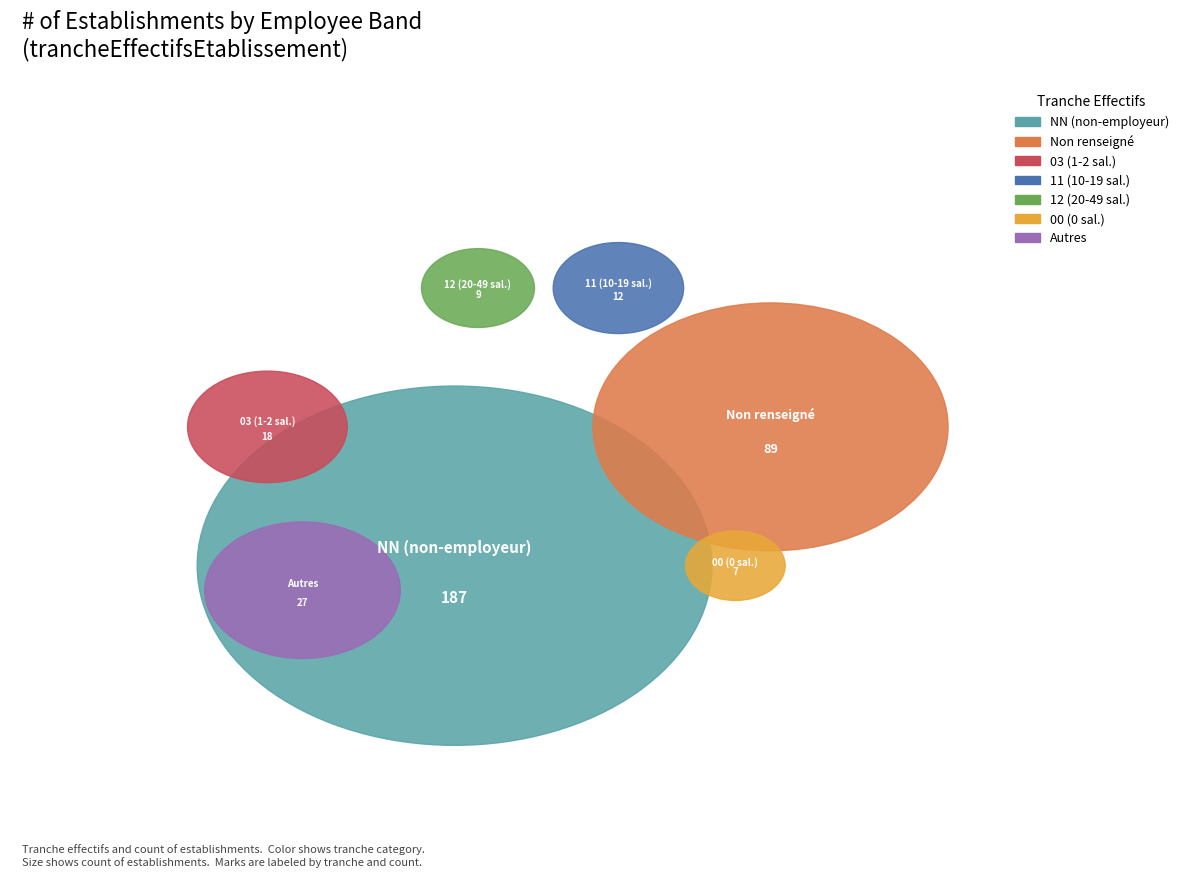

What is the majority slice?

NN